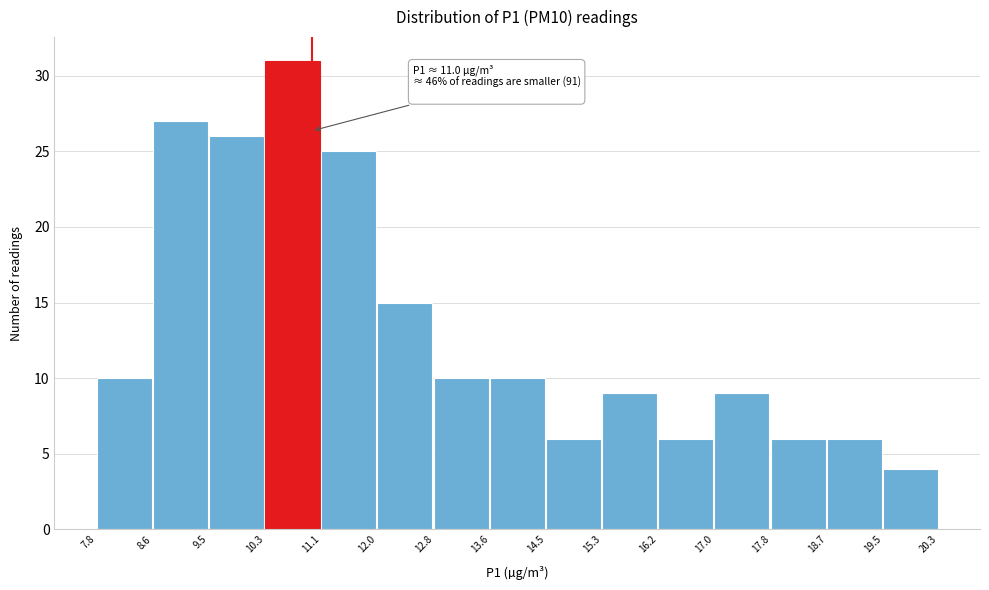

Over which range of the x-axis is the bar tallest?

10.3 to 11.1